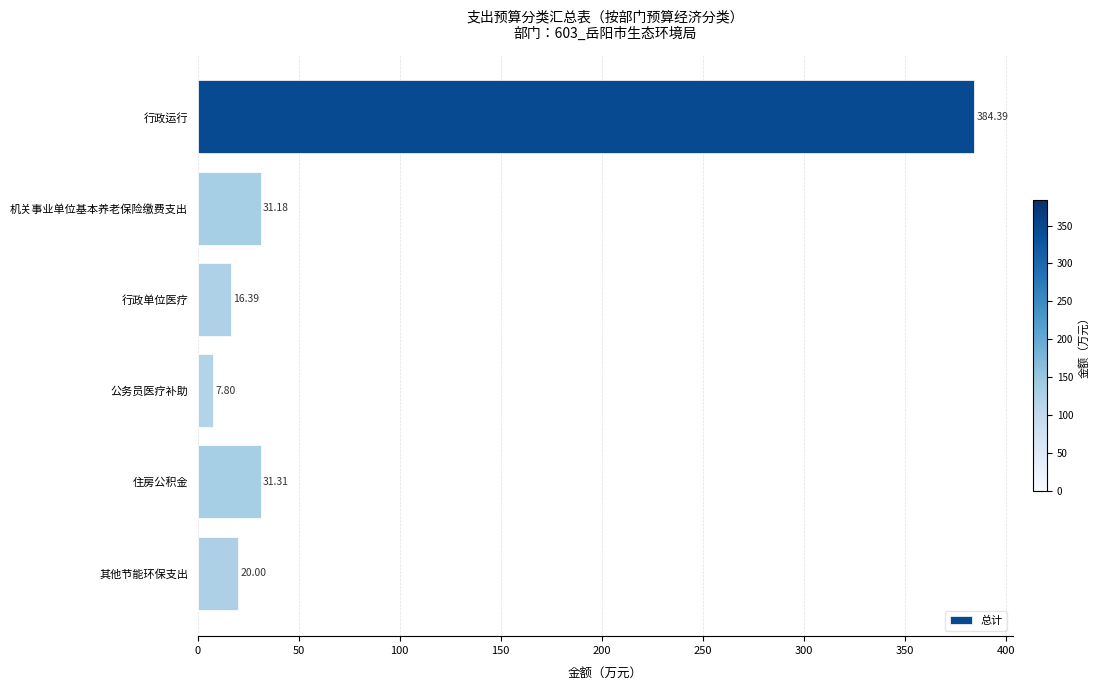

What is the label of the 2nd bar from the bottom?

住房公积金